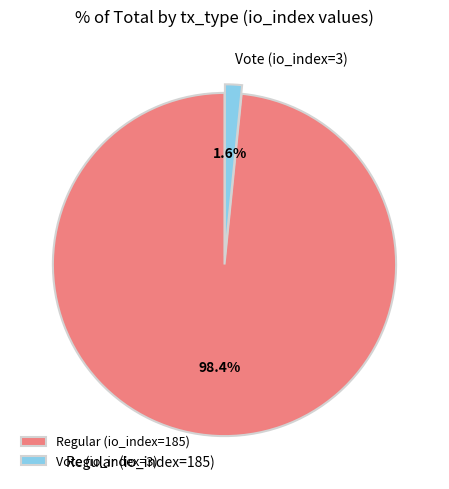

How many segments does this pie chart have?

2